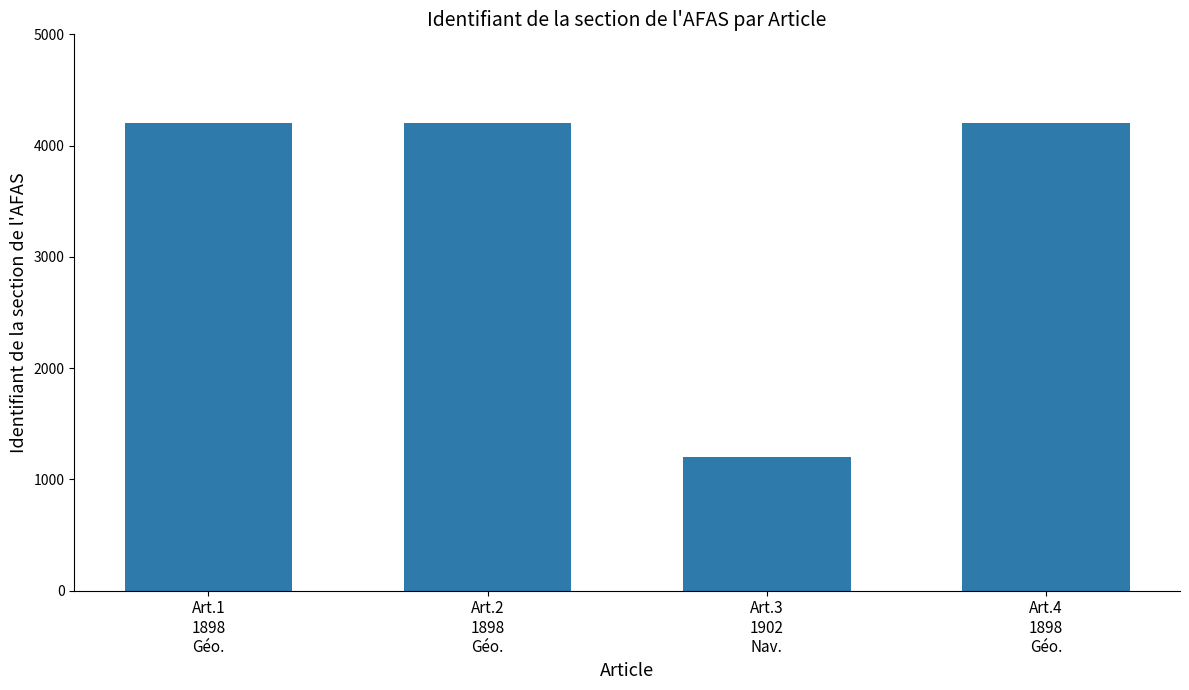

How many values are below 4200?

1